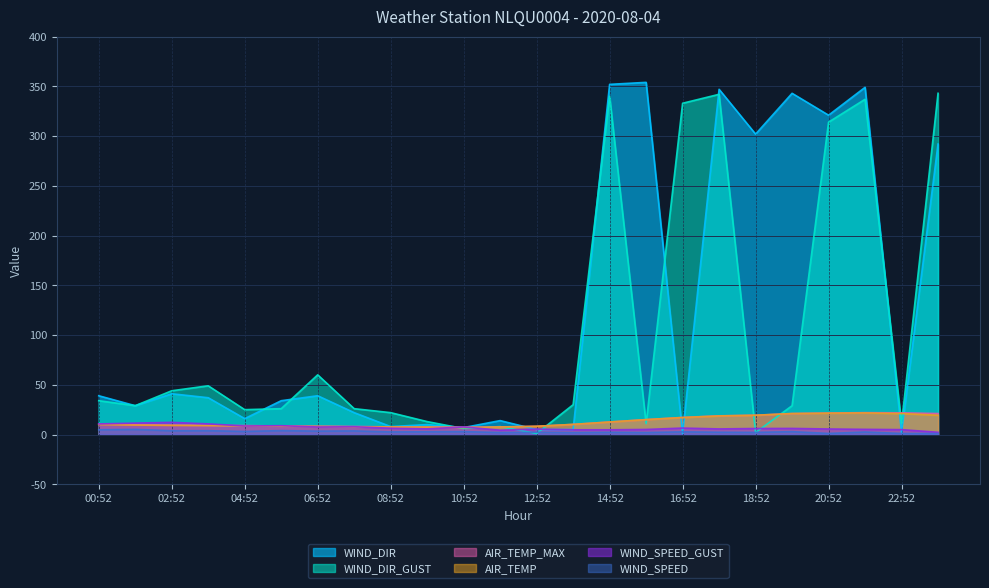

True or false: AIR_TEMP_MAX and WIND_SPEED_GUST cross at least once.

True